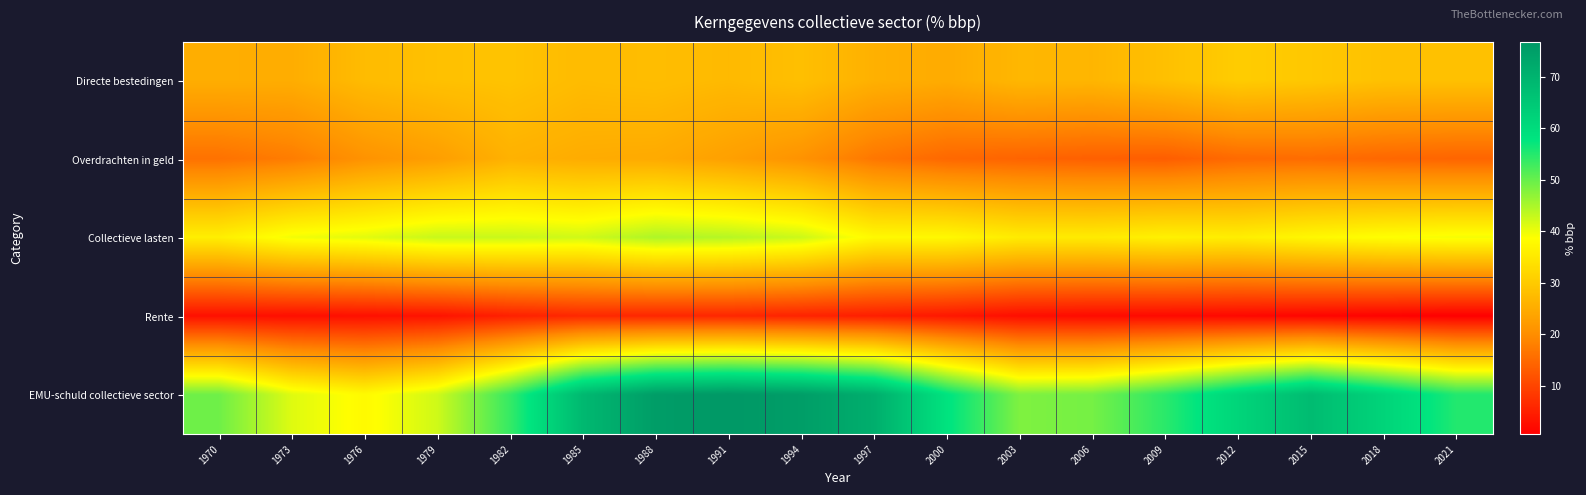

Rank the series at 1997 from lowest to highest value.

Rente, Overdrachten in geld, Directe bestedingen, Collectieve lasten, EMU-schuld collectieve sector